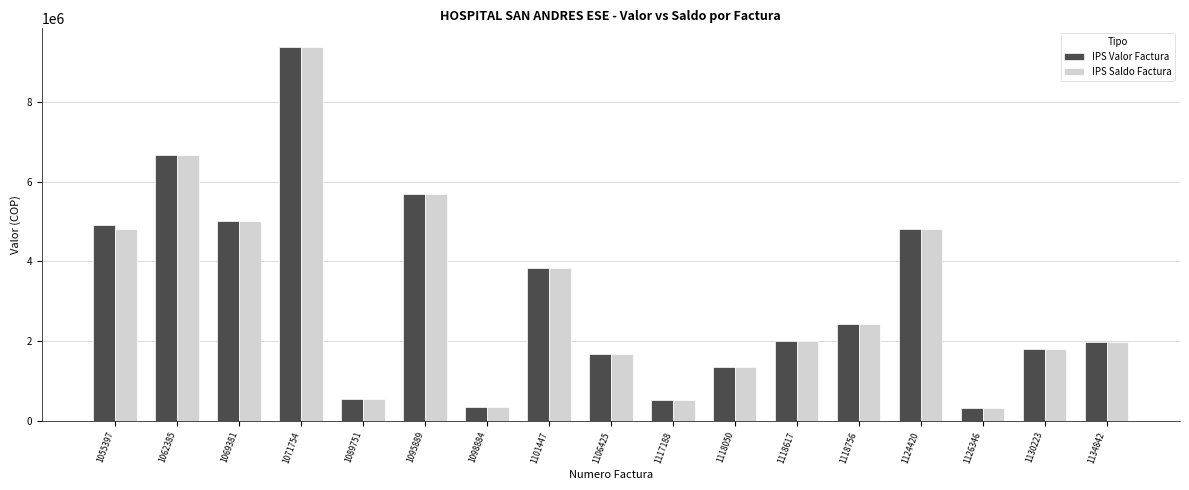

At which label does IPS Valor Factura reach its peak?

1071754